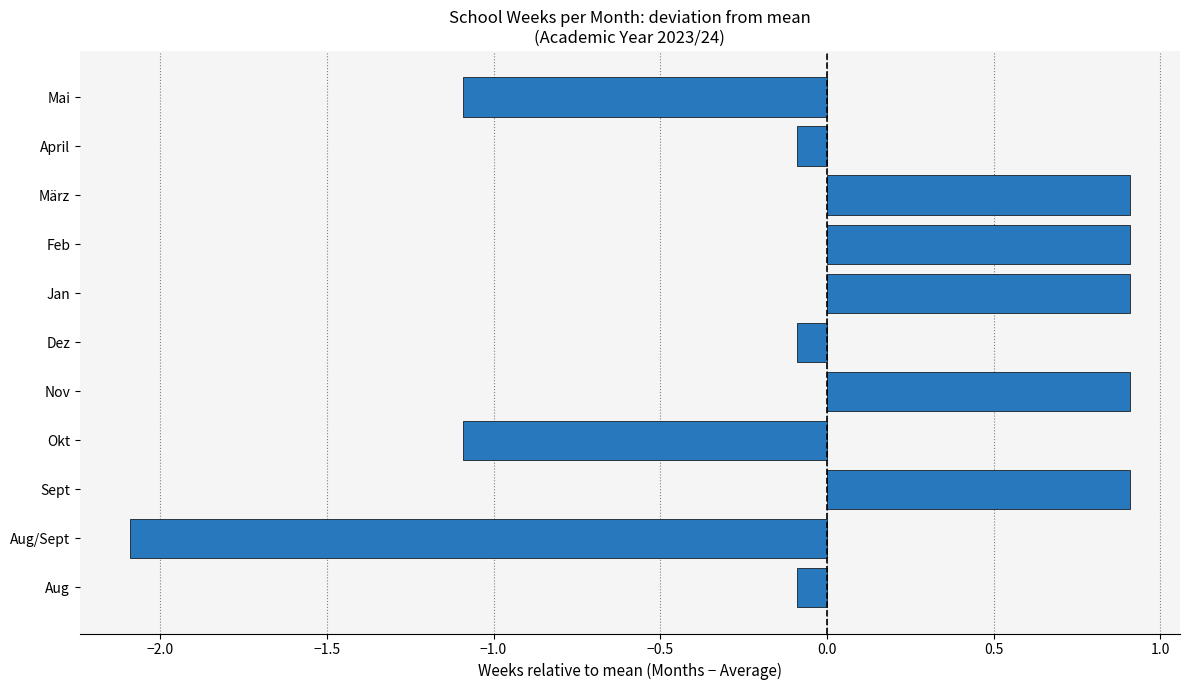

What is the greatest value displayed?

0.9